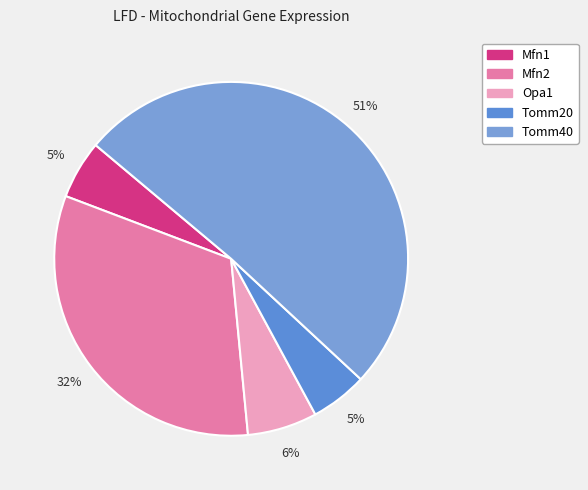

Is there a majority slice in this chart?

Yes